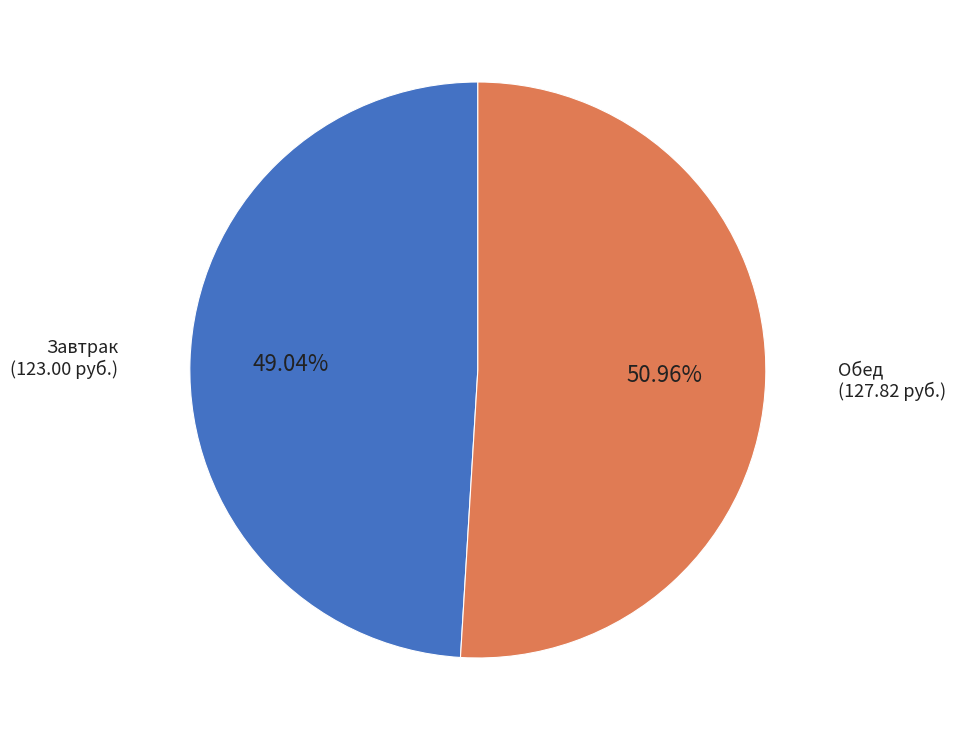

Does any single category account for the majority?

Yes